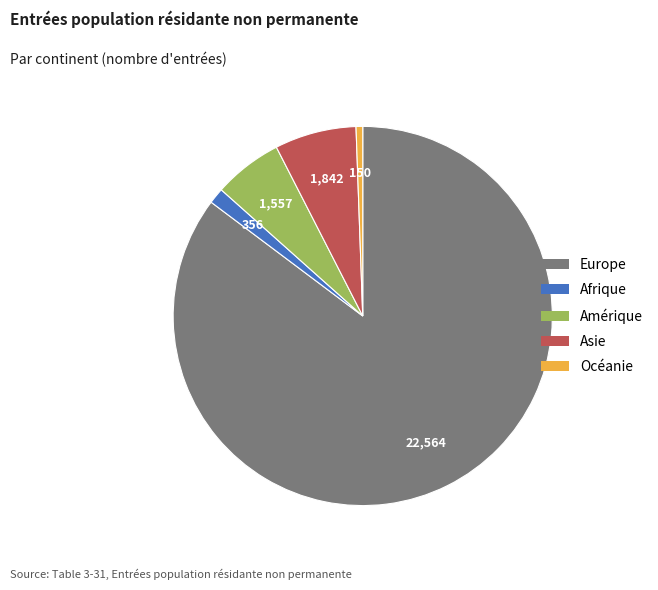

Which category has the biggest portion of the pie?

Europe